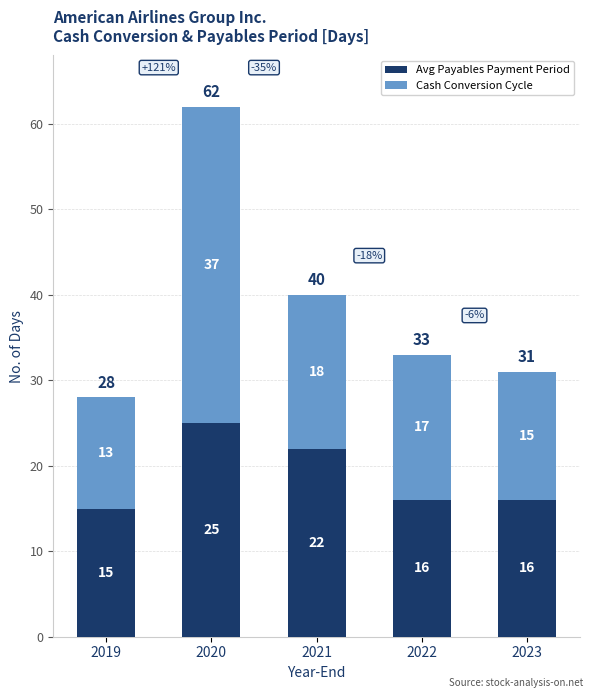

What is the value of the Avg Payables Payment Period bar at the 1st from the left?

15